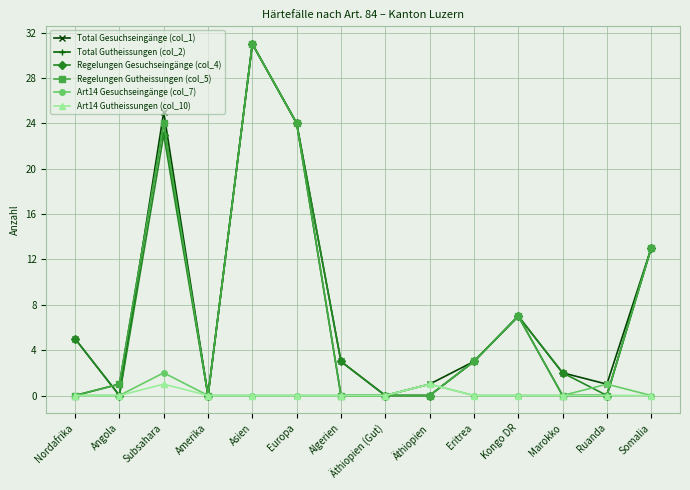

Does the chart have visible grid lines?

Yes